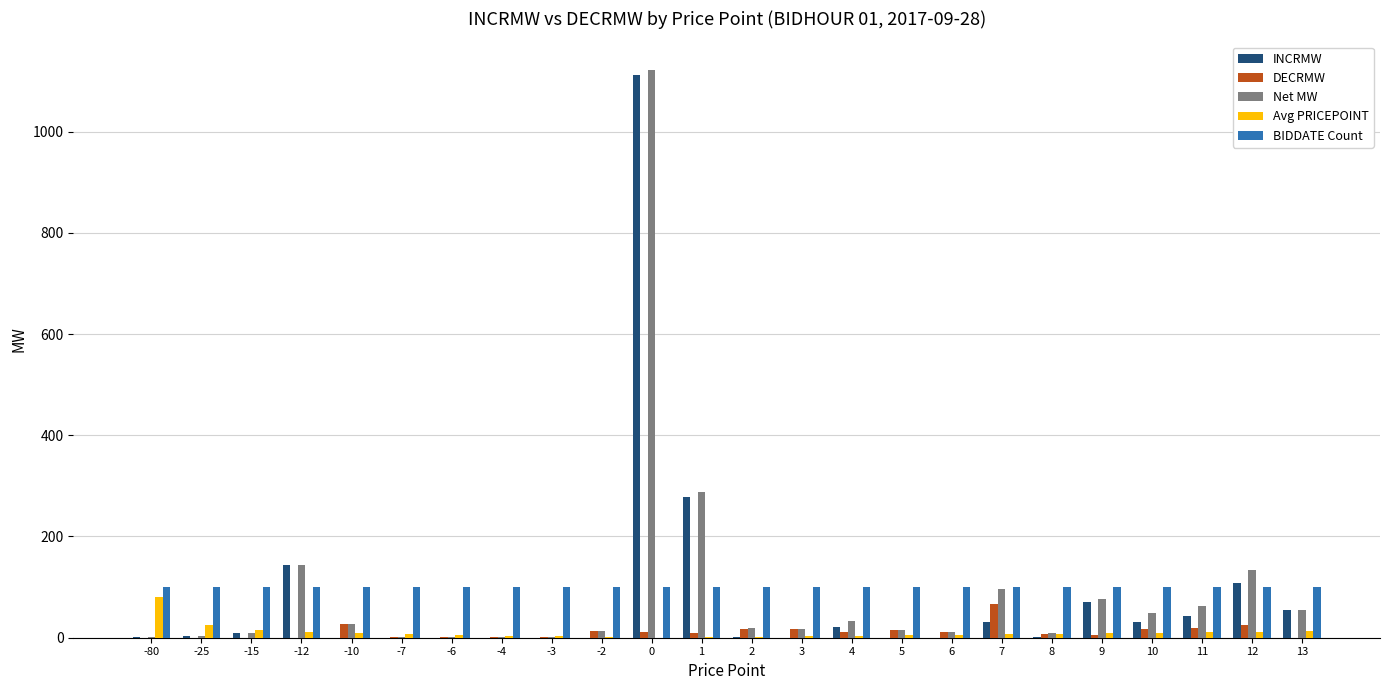

Is it true that Avg PRICEPOINT equals 15.0 at -15?

True